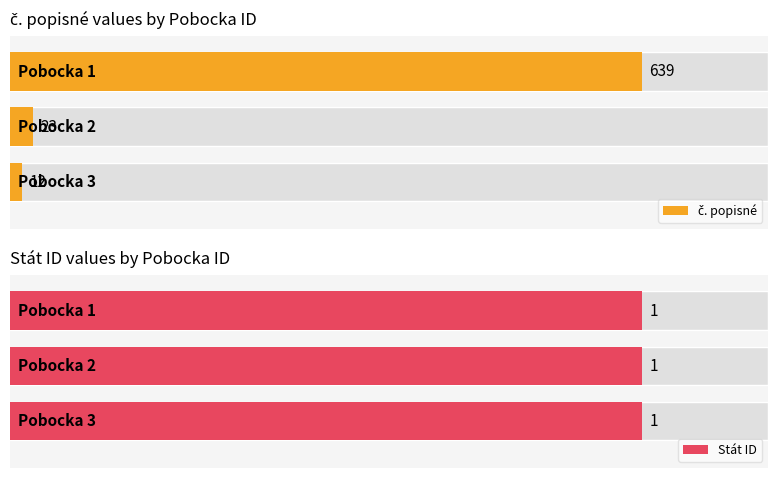

What is the sum of all č. popisné values?

674